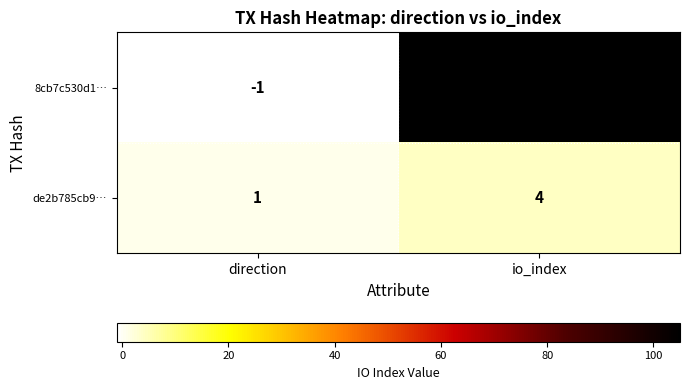

Reading left to right, extract all data points from this chart.

8cb7c530d1…: -1	105
de2b785cb9…: 1	4